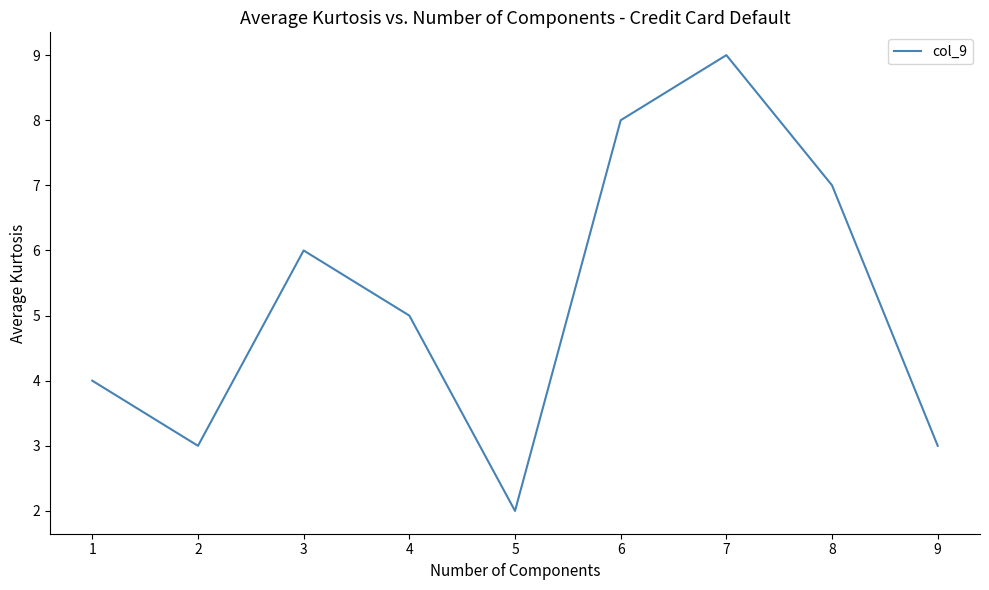

The chart shows a value of 2 at 5. True or false?

True